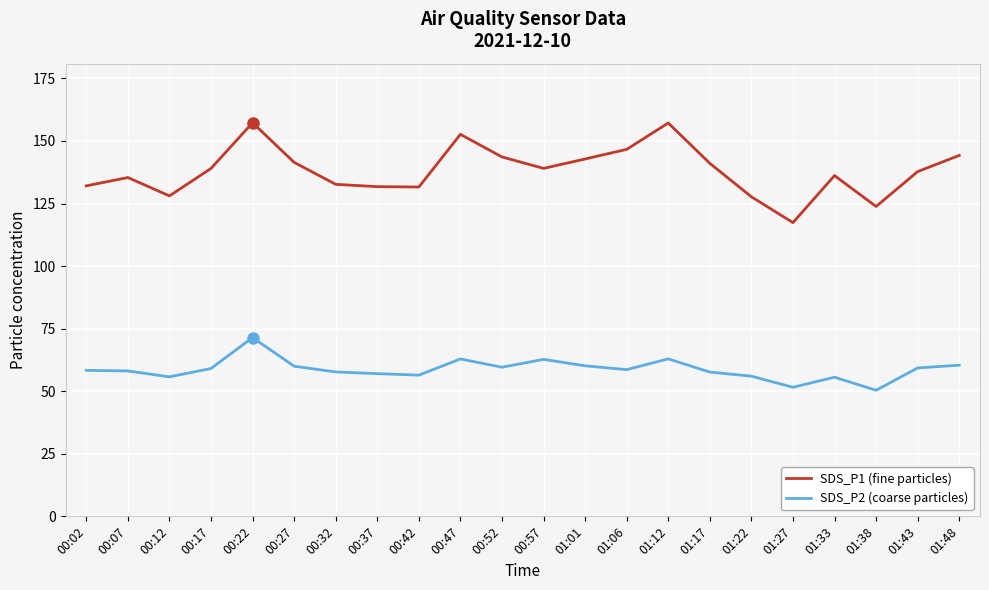

True or false: SDS_P2 (coarse particles) has a value of 56.0 at 01:22.

True